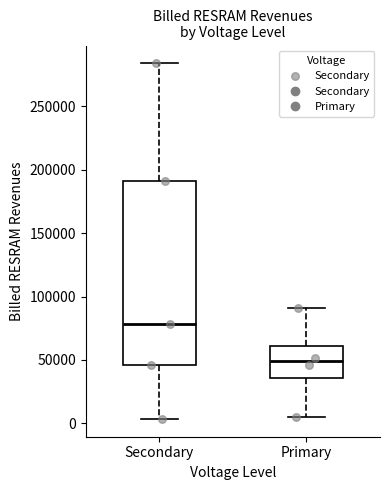

Comparing the boxes themselves (not the whiskers), which one is the tallest?

Secondary